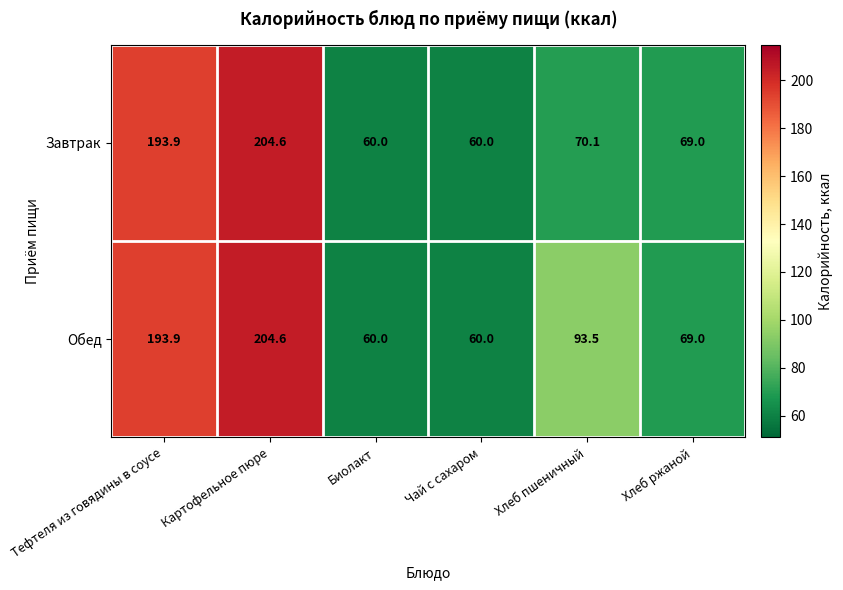

Read the Завтрак value at Хлеб пшеничный.

70.1